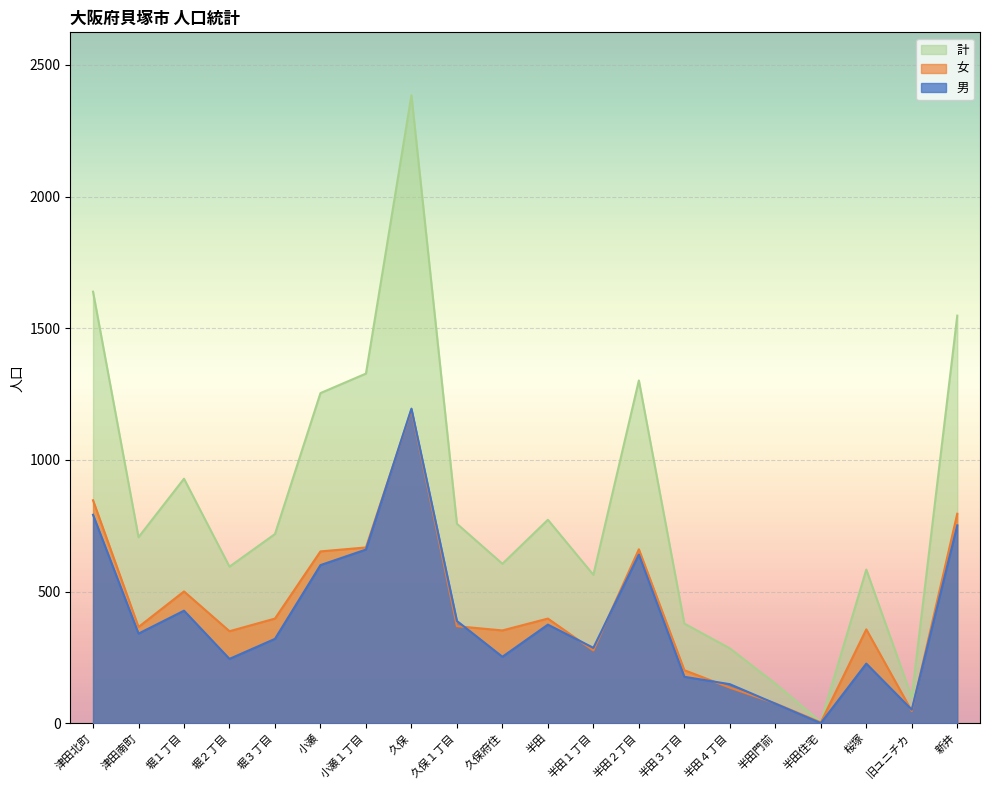

Where is the first local maximum for 計?

堀１丁目